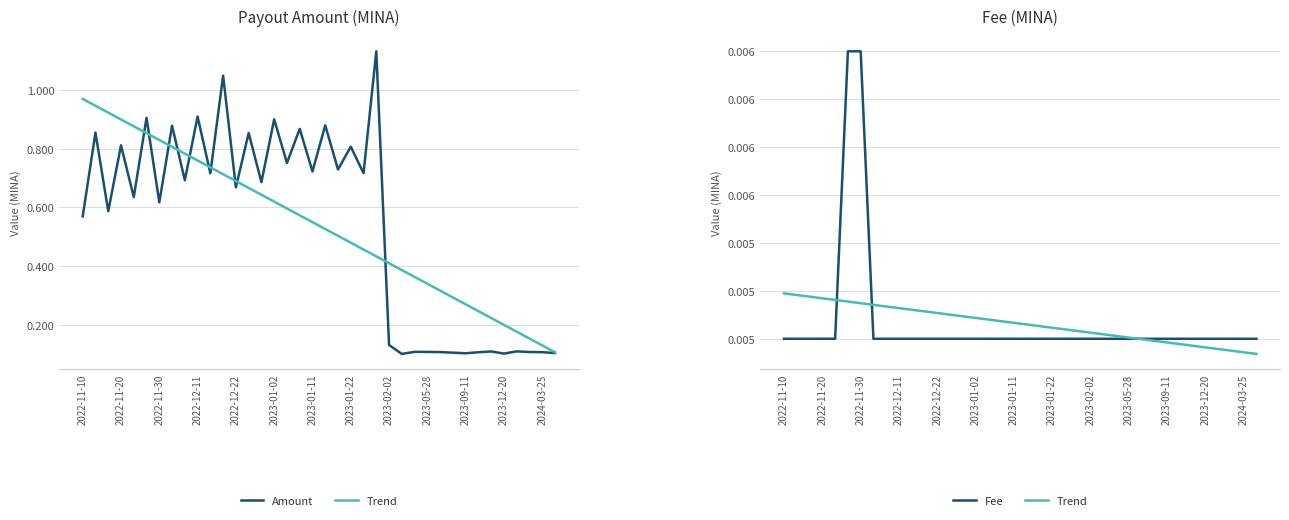

Where is Trend nearest to the value 0?

37